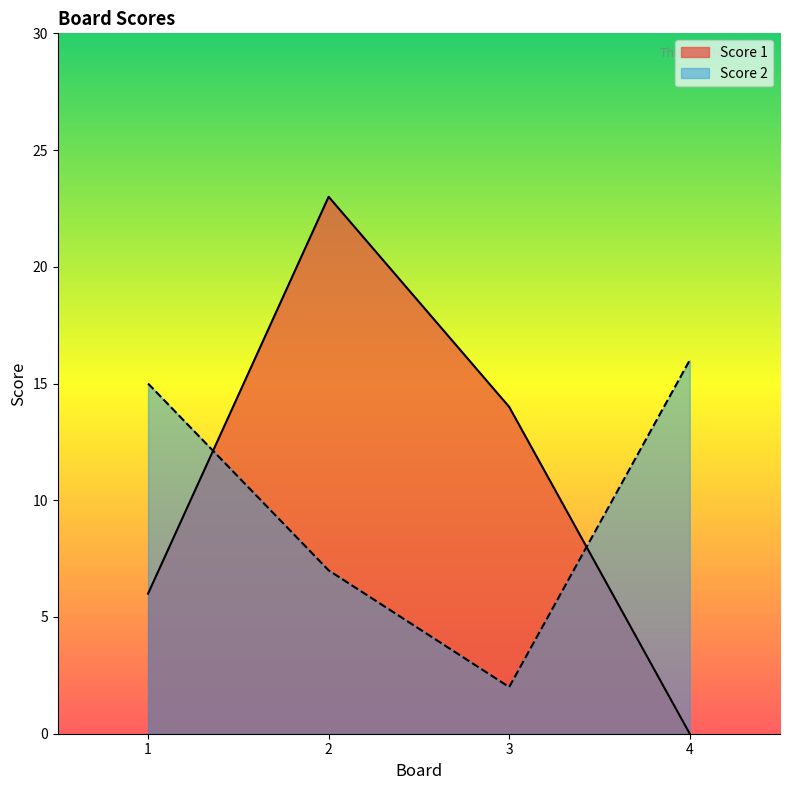

Count the Score 1 values in the range 6 to 23.

3